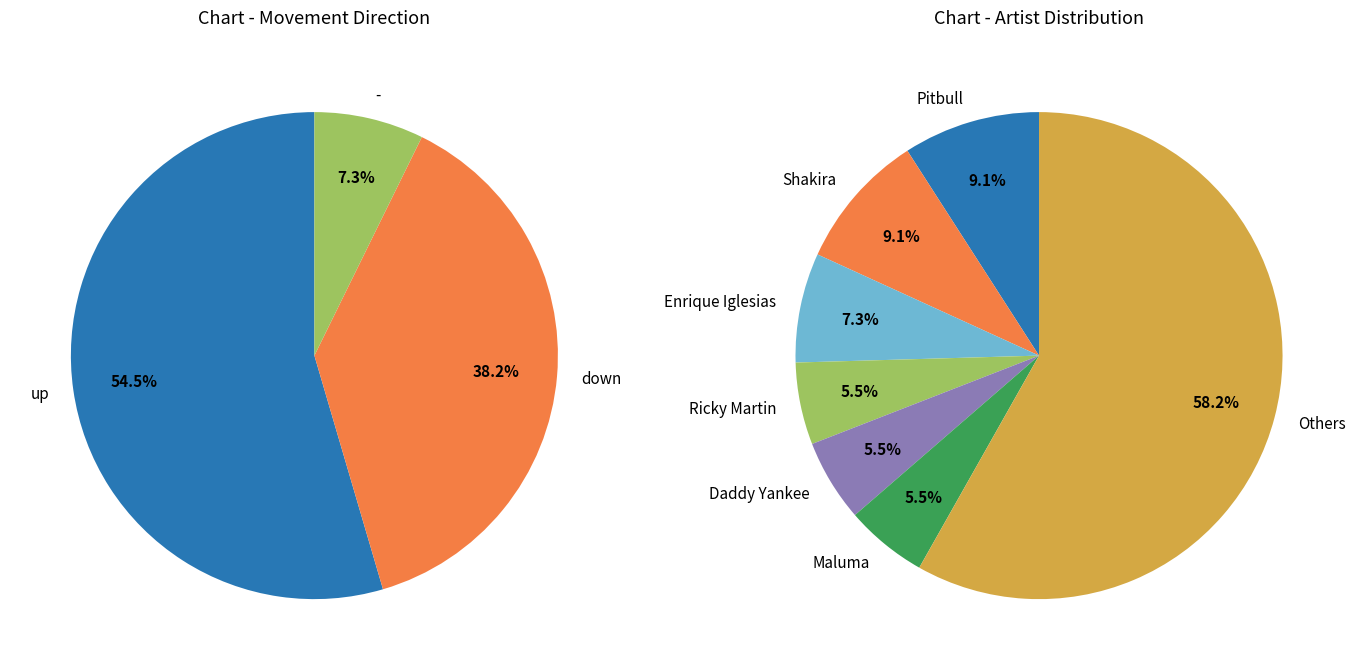

To the nearest percent, what percentage of the pie is up?

55%